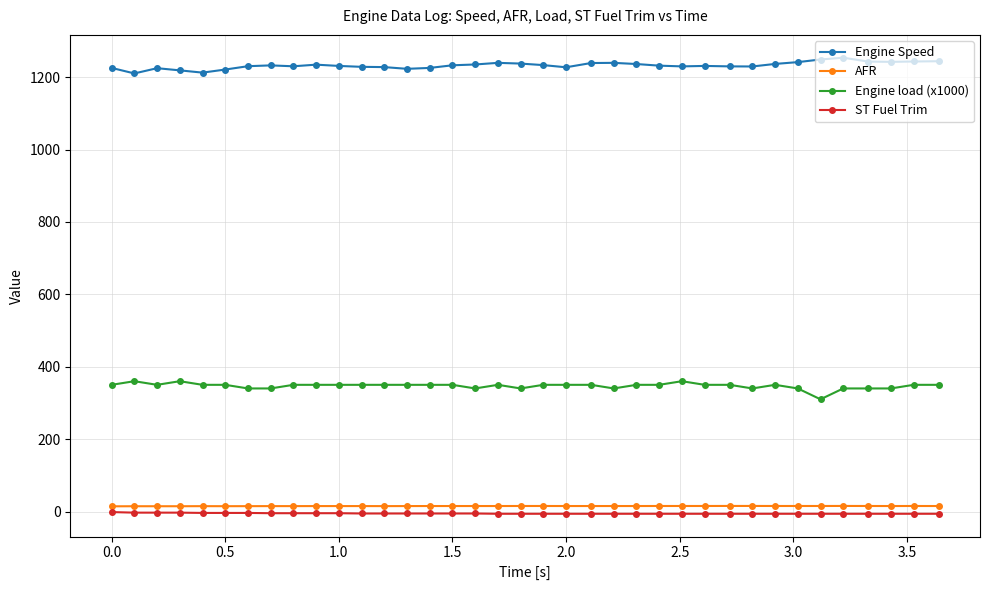

True or false: ST Fuel Trim and Engine load (x1000) cross at least once.

False